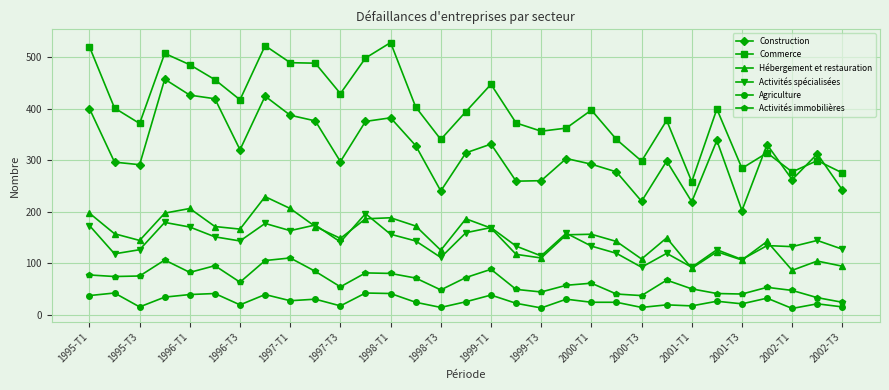

True or false: Agriculture and Commerce intersect in this chart.

False